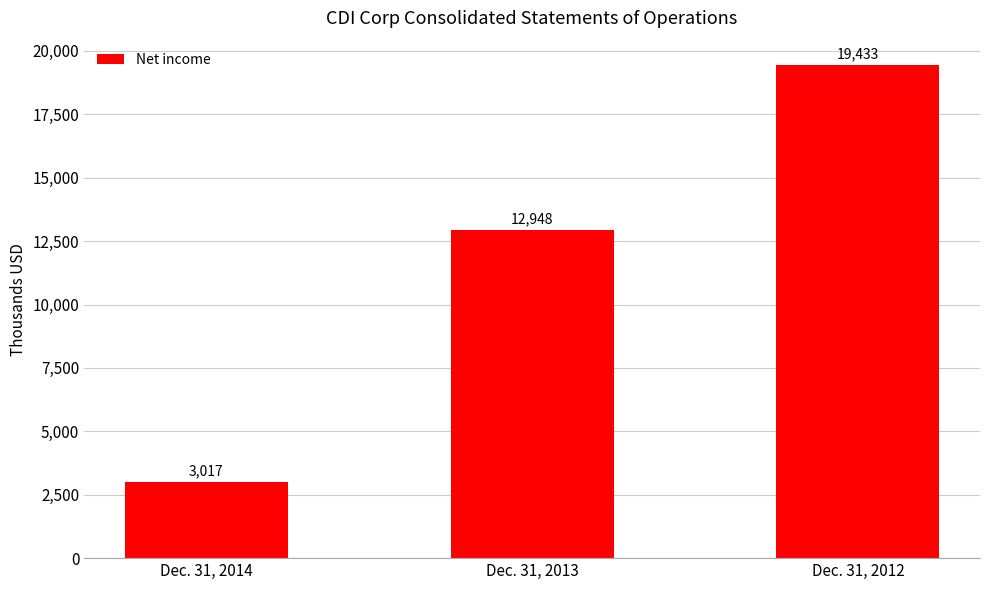

What is the greatest value displayed?

19433